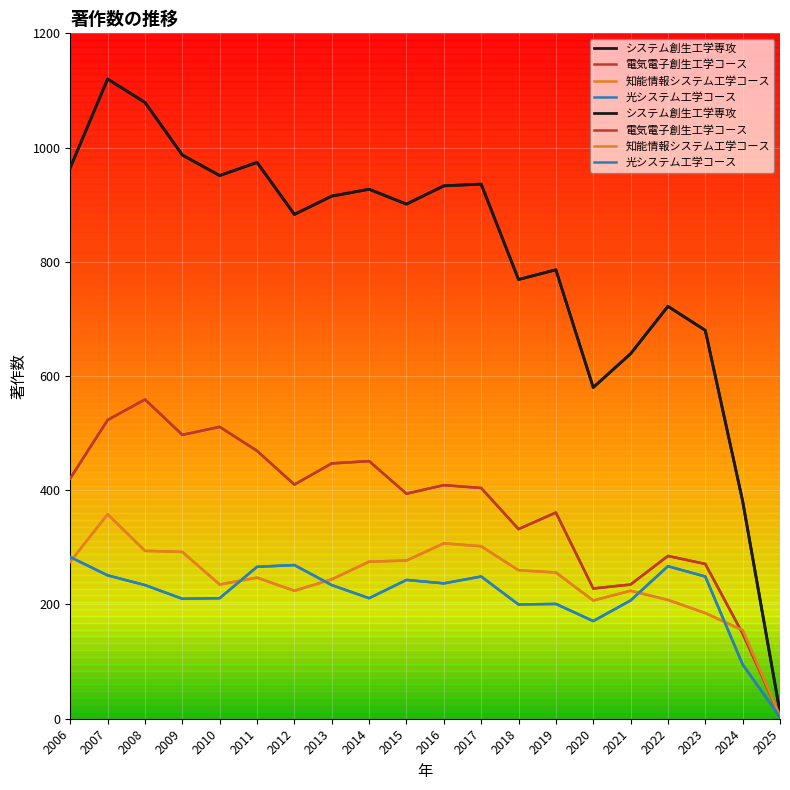

At which label does 知能情報システム工学コース reach its minimum?

2025